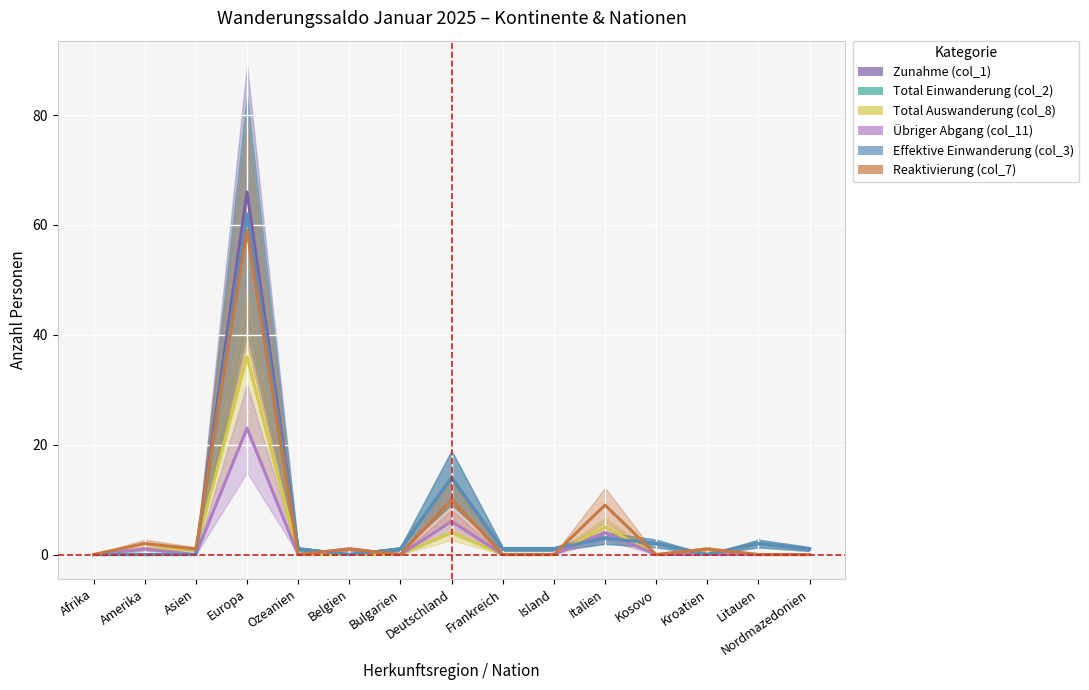

At Europa, list the series in order from largest to smallest.

Zunahme (col_1), Total Einwanderung (col_2), Effektive Einwanderung (col_3), Reaktivierung (col_7), Total Auswanderung (col_8), Übriger Abgang (col_11)